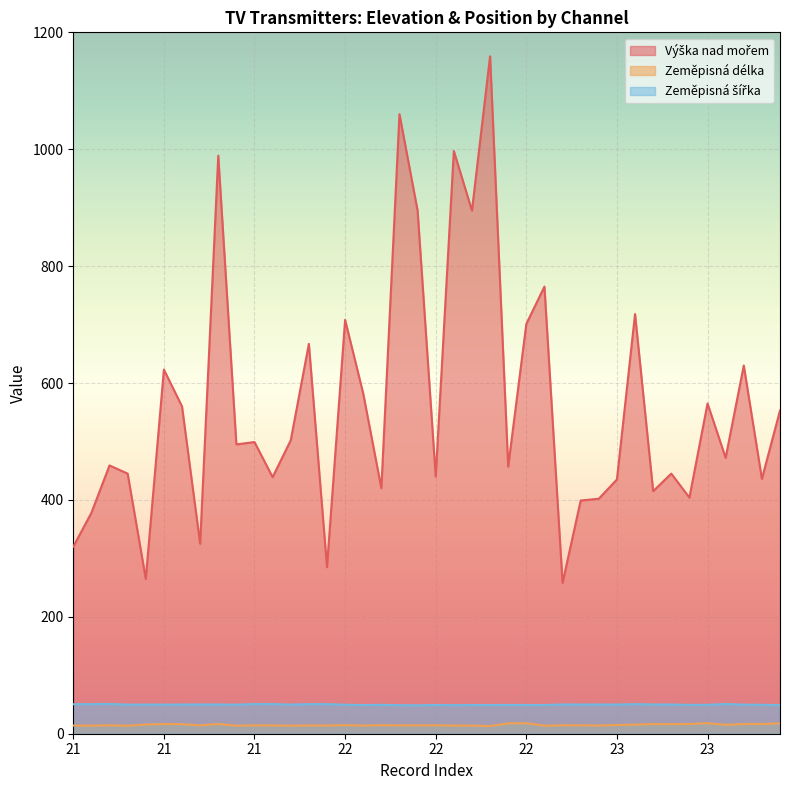

How many lines are shown in the chart?

3